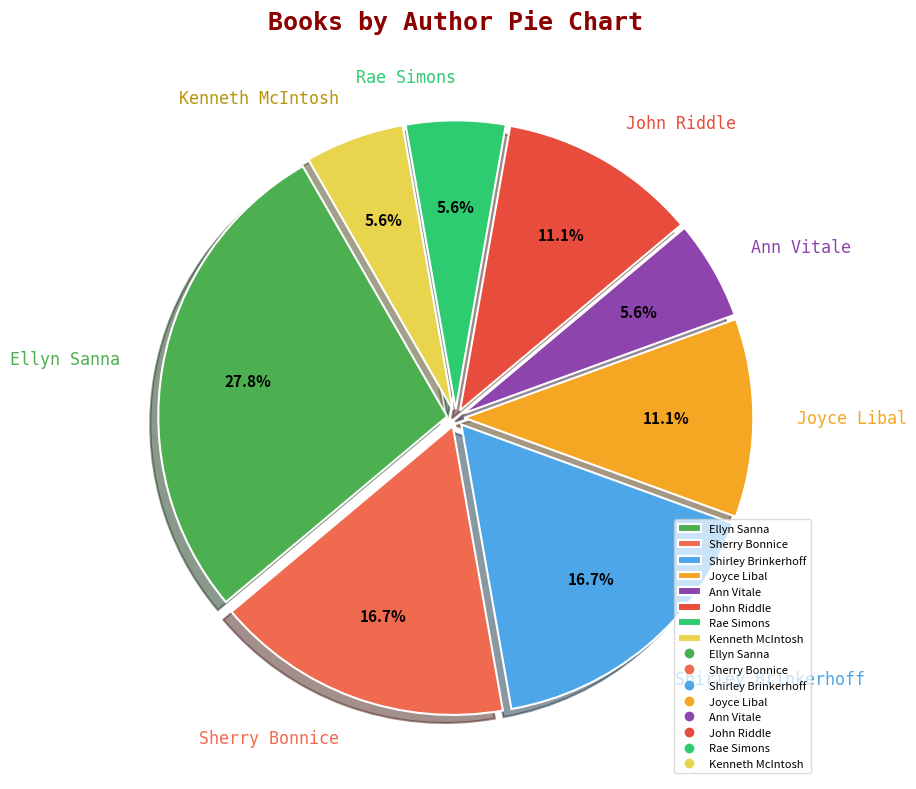

Which has a higher value, Ellyn Sanna or Ann Vitale?

Ellyn Sanna